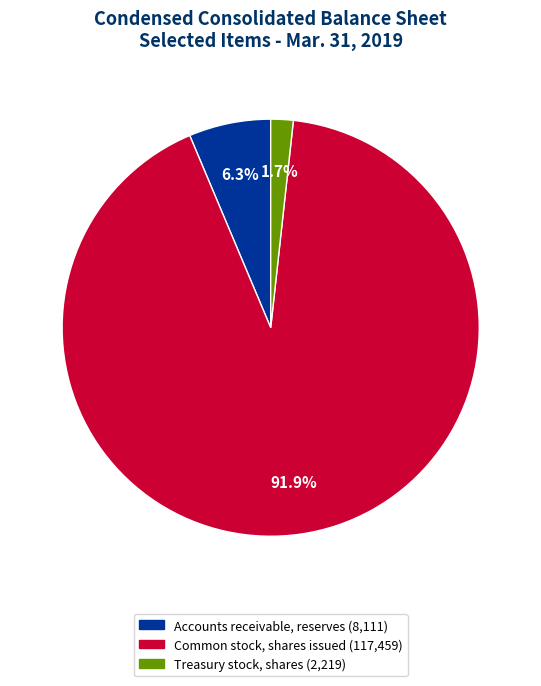

Which category has the smallest portion of the pie?

Treasury stock, shares